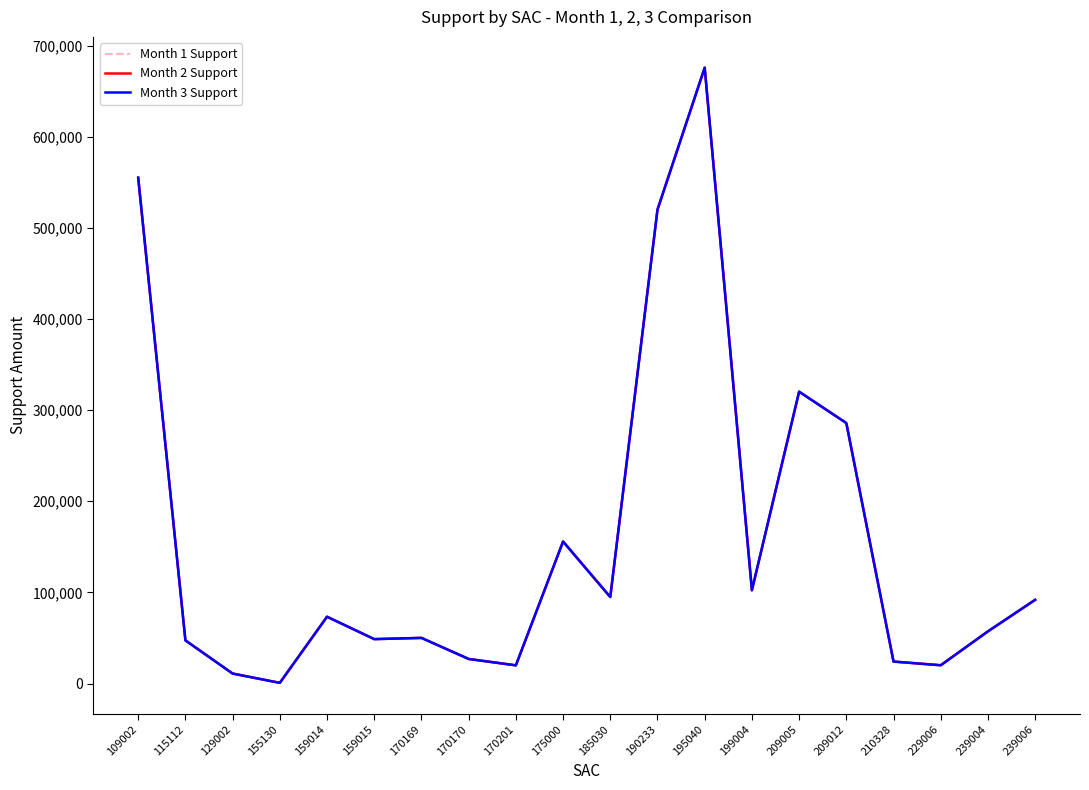

Is this an area chart (filled region under the line)?

No